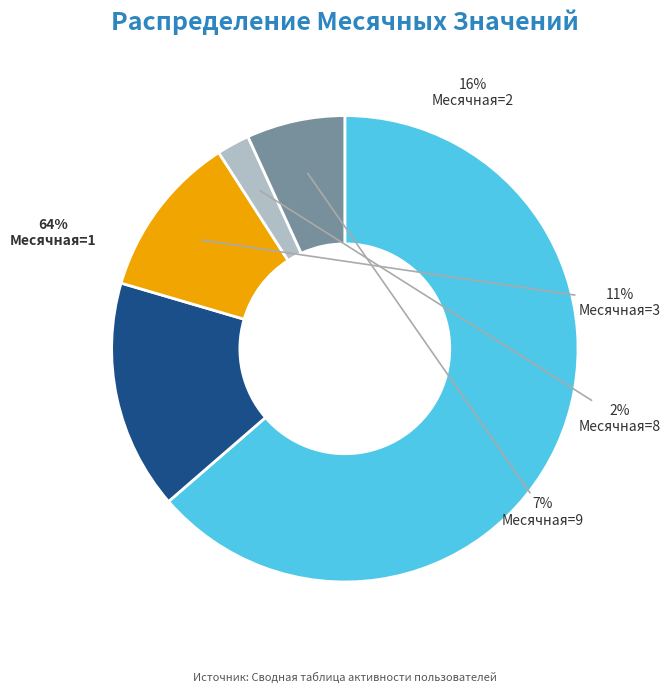

Is it true that Месячная=2 is 16% of the pie?

True